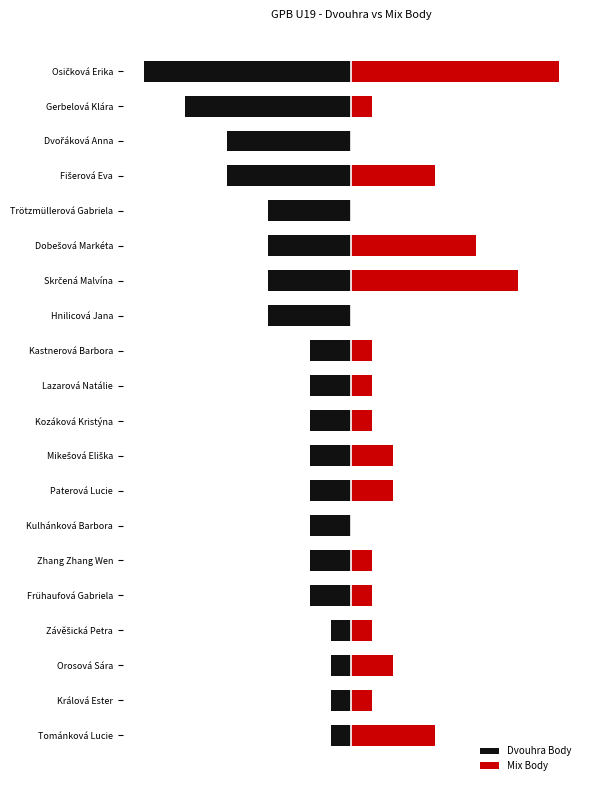

Rank the series at Orosová Sára from lowest to highest value.

Dvouhra Body, Mix Body